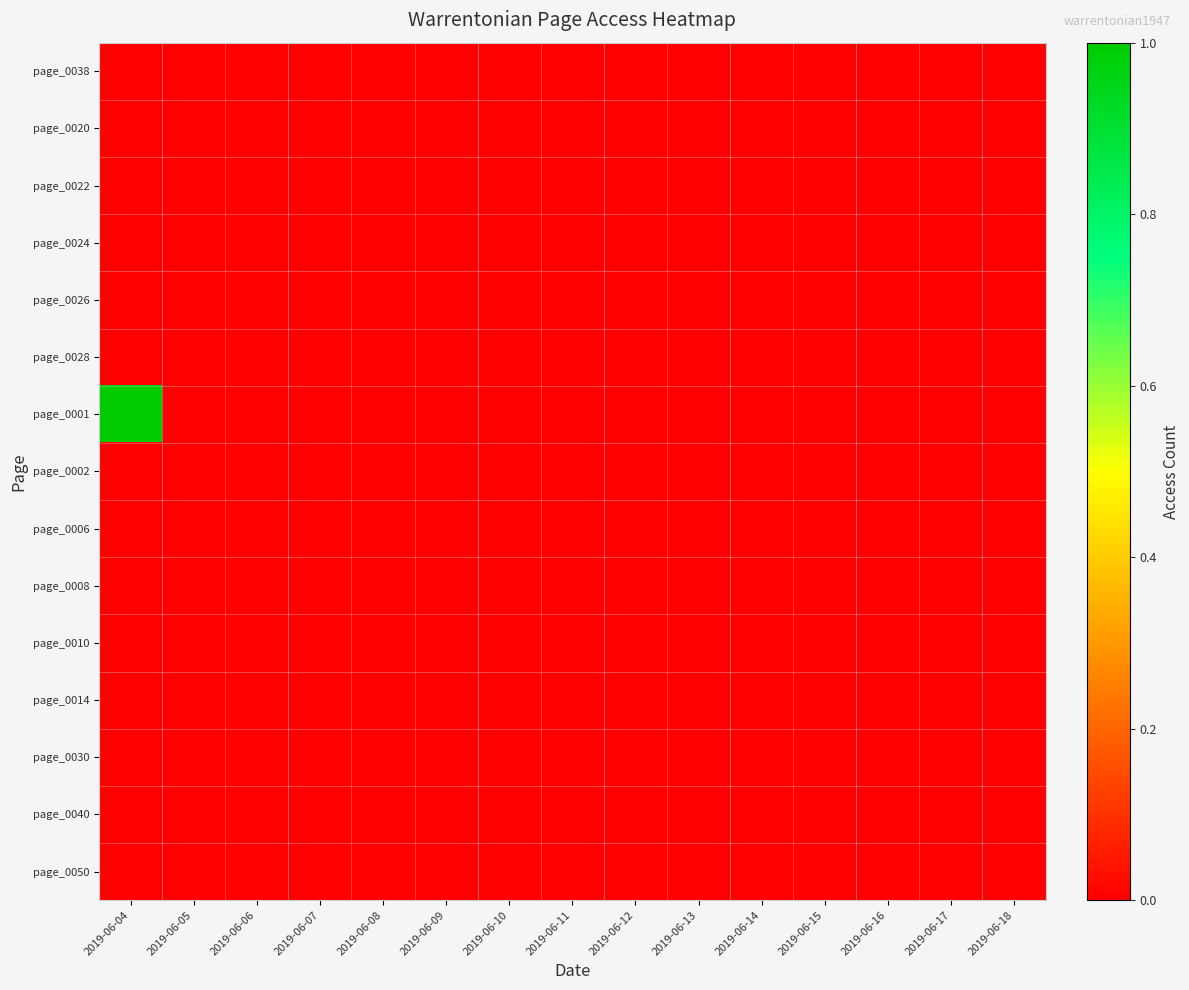

Reading left to right, what are all the values shown in this chart?

page_0038: 2019-06-04=0	2019-06-05=0	2019-06-06=0	2019-06-07=0	2019-06-08=0	2019-06-09=0	2019-06-10=0	2019-06-11=0	2019-06-12=0	2019-06-13=0	2019-06-14=0	2019-06-15=0	2019-06-16=0	2019-06-17=0	2019-06-18=0
page_0020: 2019-06-04=0	2019-06-05=0	2019-06-06=0	2019-06-07=0	2019-06-08=0	2019-06-09=0	2019-06-10=0	2019-06-11=0	2019-06-12=0	2019-06-13=0	2019-06-14=0	2019-06-15=0	2019-06-16=0	2019-06-17=0	2019-06-18=0
page_0022: 2019-06-04=0	2019-06-05=0	2019-06-06=0	2019-06-07=0	2019-06-08=0	2019-06-09=0	2019-06-10=0	2019-06-11=0	2019-06-12=0	2019-06-13=0	2019-06-14=0	2019-06-15=0	2019-06-16=0	2019-06-17=0	2019-06-18=0
page_0024: 2019-06-04=0	2019-06-05=0	2019-06-06=0	2019-06-07=0	2019-06-08=0	2019-06-09=0	2019-06-10=0	2019-06-11=0	2019-06-12=0	2019-06-13=0	2019-06-14=0	2019-06-15=0	2019-06-16=0	2019-06-17=0	2019-06-18=0
page_0026: 2019-06-04=0	2019-06-05=0	2019-06-06=0	2019-06-07=0	2019-06-08=0	2019-06-09=0	2019-06-10=0	2019-06-11=0	2019-06-12=0	2019-06-13=0	2019-06-14=0	2019-06-15=0	2019-06-16=0	2019-06-17=0	2019-06-18=0
page_0028: 2019-06-04=0	2019-06-05=0	2019-06-06=0	2019-06-07=0	2019-06-08=0	2019-06-09=0	2019-06-10=0	2019-06-11=0	2019-06-12=0	2019-06-13=0	2019-06-14=0	2019-06-15=0	2019-06-16=0	2019-06-17=0	2019-06-18=0
page_0001: 2019-06-04=1	2019-06-05=0	2019-06-06=0	2019-06-07=0	2019-06-08=0	2019-06-09=0	2019-06-10=0	2019-06-11=0	2019-06-12=0	2019-06-13=0	2019-06-14=0	2019-06-15=0	2019-06-16=0	2019-06-17=0	2019-06-18=0
page_0002: 2019-06-04=0	2019-06-05=0	2019-06-06=0	2019-06-07=0	2019-06-08=0	2019-06-09=0	2019-06-10=0	2019-06-11=0	2019-06-12=0	2019-06-13=0	2019-06-14=0	2019-06-15=0	2019-06-16=0	2019-06-17=0	2019-06-18=0
page_0006: 2019-06-04=0	2019-06-05=0	2019-06-06=0	2019-06-07=0	2019-06-08=0	2019-06-09=0	2019-06-10=0	2019-06-11=0	2019-06-12=0	2019-06-13=0	2019-06-14=0	2019-06-15=0	2019-06-16=0	2019-06-17=0	2019-06-18=0
page_0008: 2019-06-04=0	2019-06-05=0	2019-06-06=0	2019-06-07=0	2019-06-08=0	2019-06-09=0	2019-06-10=0	2019-06-11=0	2019-06-12=0	2019-06-13=0	2019-06-14=0	2019-06-15=0	2019-06-16=0	2019-06-17=0	2019-06-18=0
page_0010: 2019-06-04=0	2019-06-05=0	2019-06-06=0	2019-06-07=0	2019-06-08=0	2019-06-09=0	2019-06-10=0	2019-06-11=0	2019-06-12=0	2019-06-13=0	2019-06-14=0	2019-06-15=0	2019-06-16=0	2019-06-17=0	2019-06-18=0
page_0014: 2019-06-04=0	2019-06-05=0	2019-06-06=0	2019-06-07=0	2019-06-08=0	2019-06-09=0	2019-06-10=0	2019-06-11=0	2019-06-12=0	2019-06-13=0	2019-06-14=0	2019-06-15=0	2019-06-16=0	2019-06-17=0	2019-06-18=0
page_0030: 2019-06-04=0	2019-06-05=0	2019-06-06=0	2019-06-07=0	2019-06-08=0	2019-06-09=0	2019-06-10=0	2019-06-11=0	2019-06-12=0	2019-06-13=0	2019-06-14=0	2019-06-15=0	2019-06-16=0	2019-06-17=0	2019-06-18=0
page_0040: 2019-06-04=0	2019-06-05=0	2019-06-06=0	2019-06-07=0	2019-06-08=0	2019-06-09=0	2019-06-10=0	2019-06-11=0	2019-06-12=0	2019-06-13=0	2019-06-14=0	2019-06-15=0	2019-06-16=0	2019-06-17=0	2019-06-18=0
page_0050: 2019-06-04=0	2019-06-05=0	2019-06-06=0	2019-06-07=0	2019-06-08=0	2019-06-09=0	2019-06-10=0	2019-06-11=0	2019-06-12=0	2019-06-13=0	2019-06-14=0	2019-06-15=0	2019-06-16=0	2019-06-17=0	2019-06-18=0